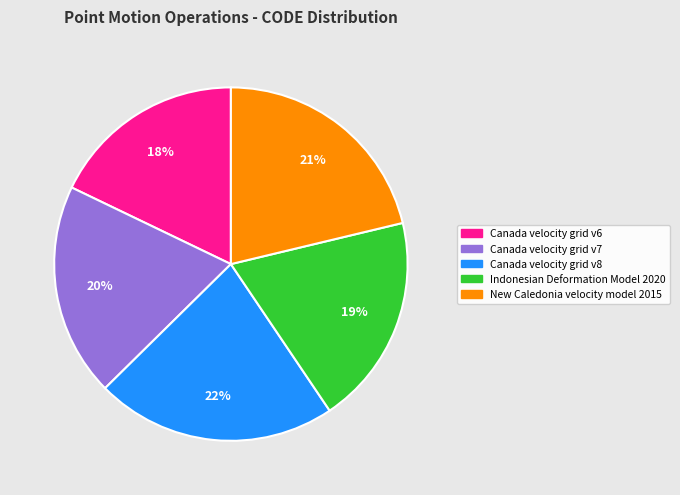

To the nearest percent, what percentage of the pie is New Caledonia velocity model 2015?

21%